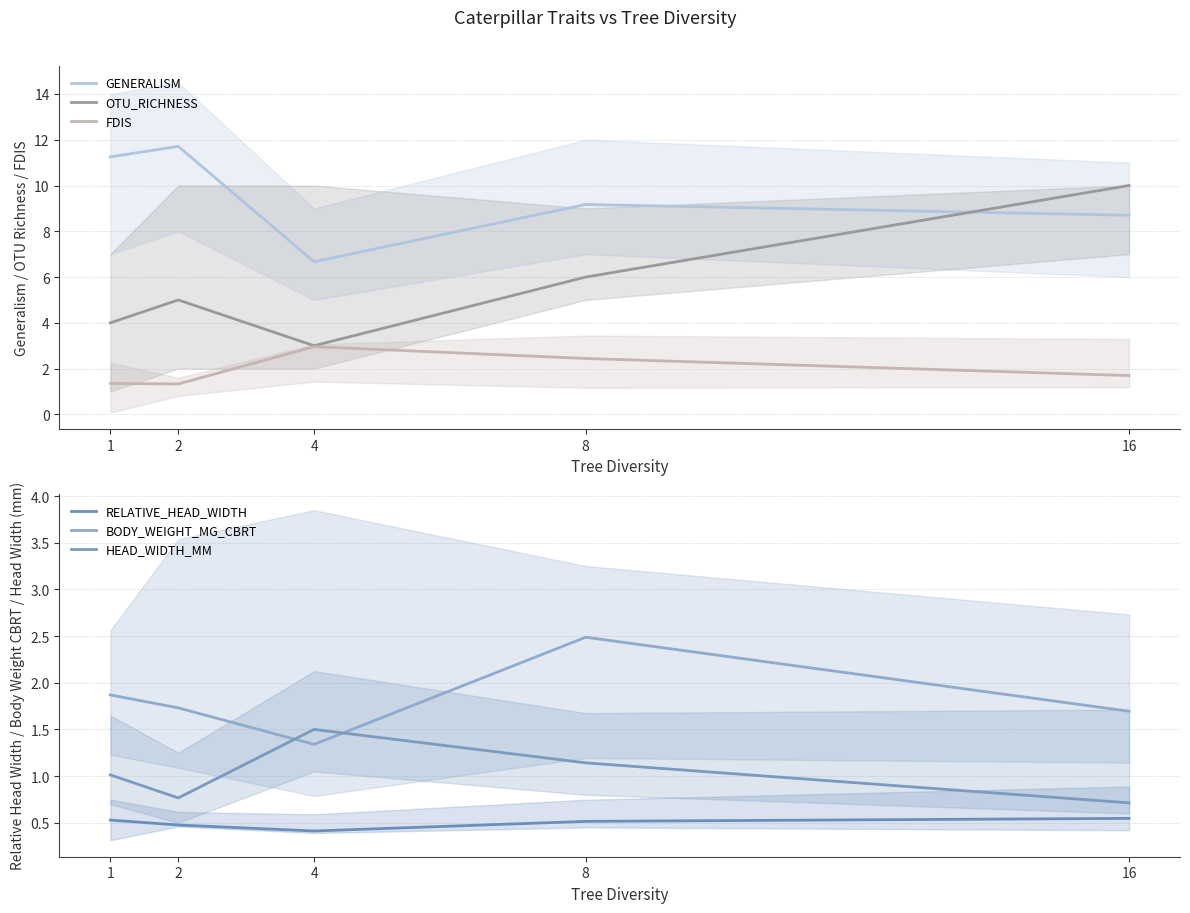

Which label corresponds to the smallest value in the chart?

4